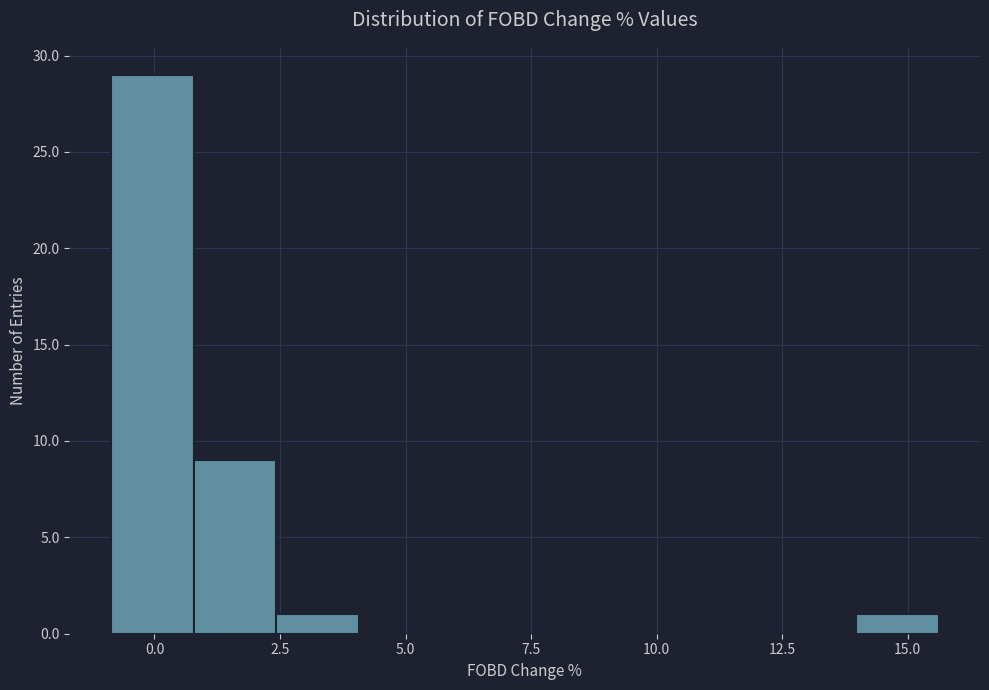

Around what value on the x-axis is the tallest bar? Give the approximate position of its centre, as read against the axis.

0.0